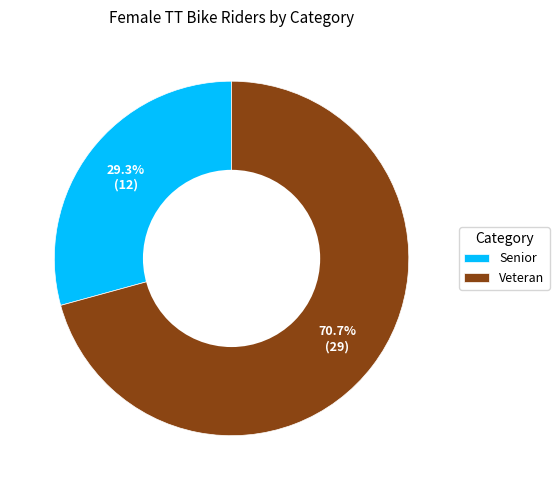

How many slices are in this pie chart?

2